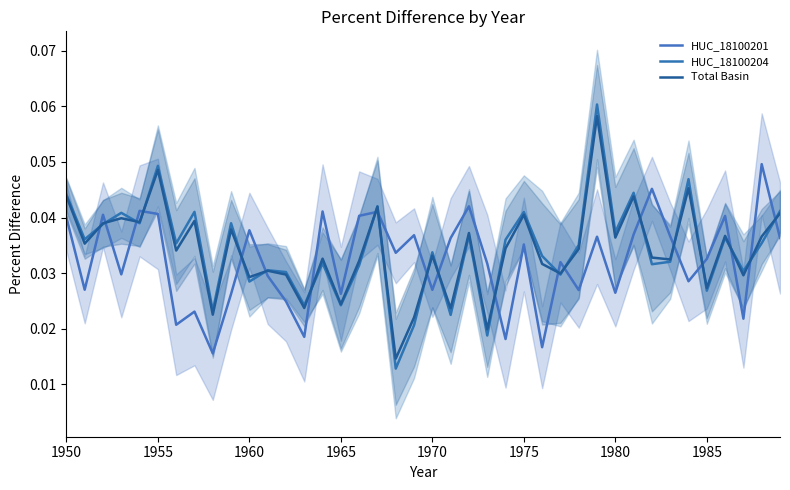

Is this an area chart (filled region under the line)?

No